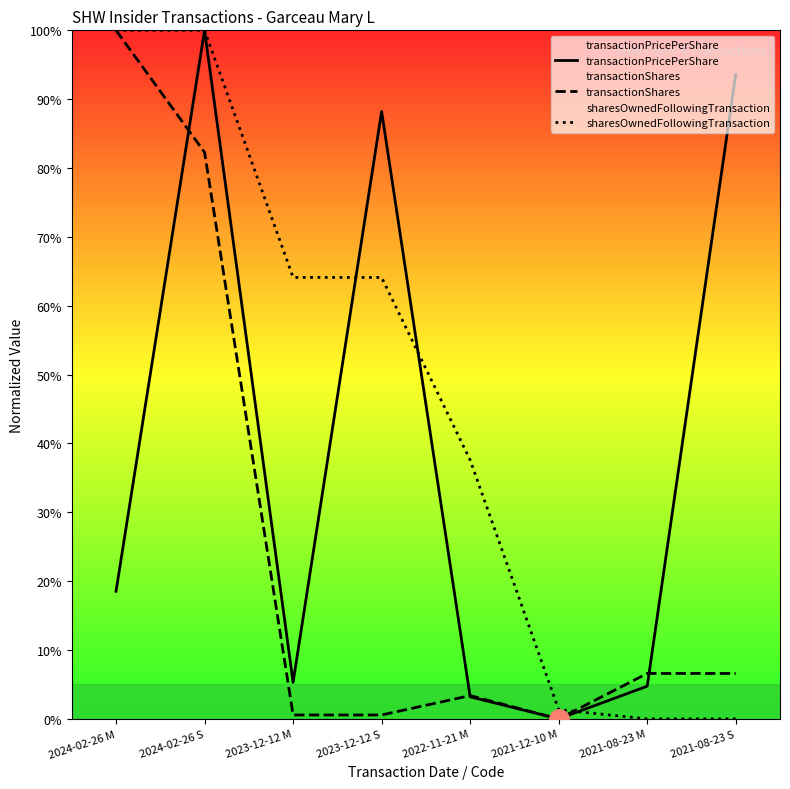

Where do transactionShares and sharesOwnedFollowingTransaction first cross each other?

2021-12-10 M and 2021-08-23 M